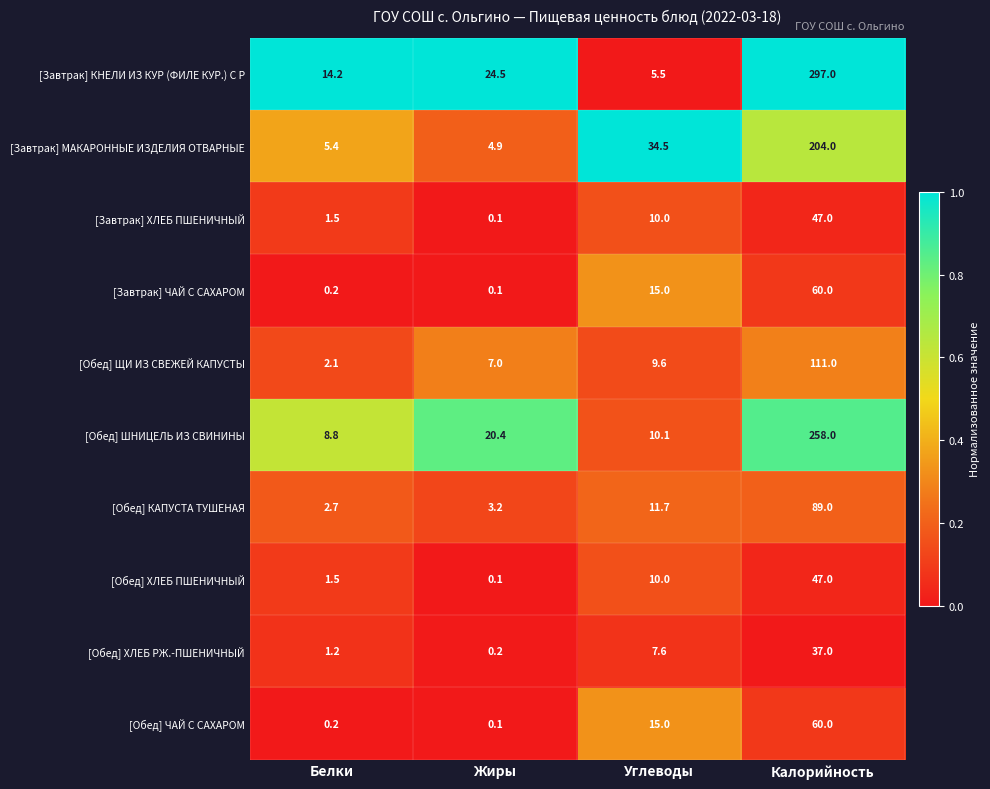

At which label does [Обед] ХЛЕБ РЖ.-ПШЕНИЧНЫЙ first exceed 7?

Углеводы